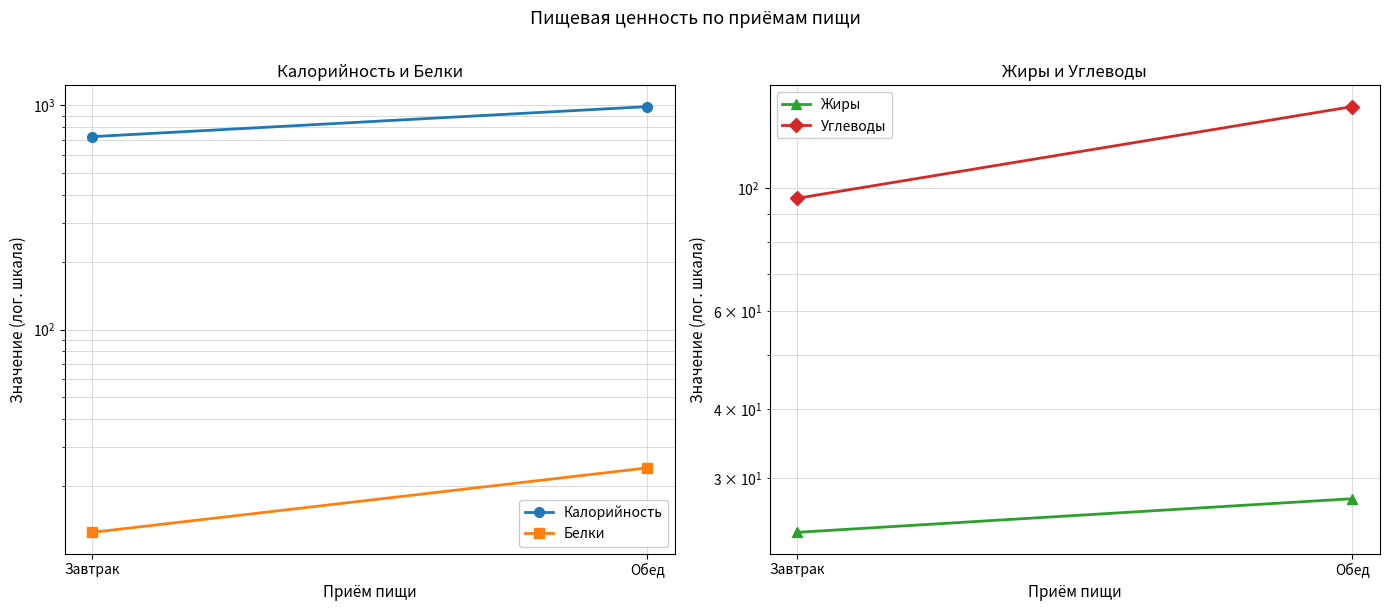

What is the sum of all Углеводы values?

236.1